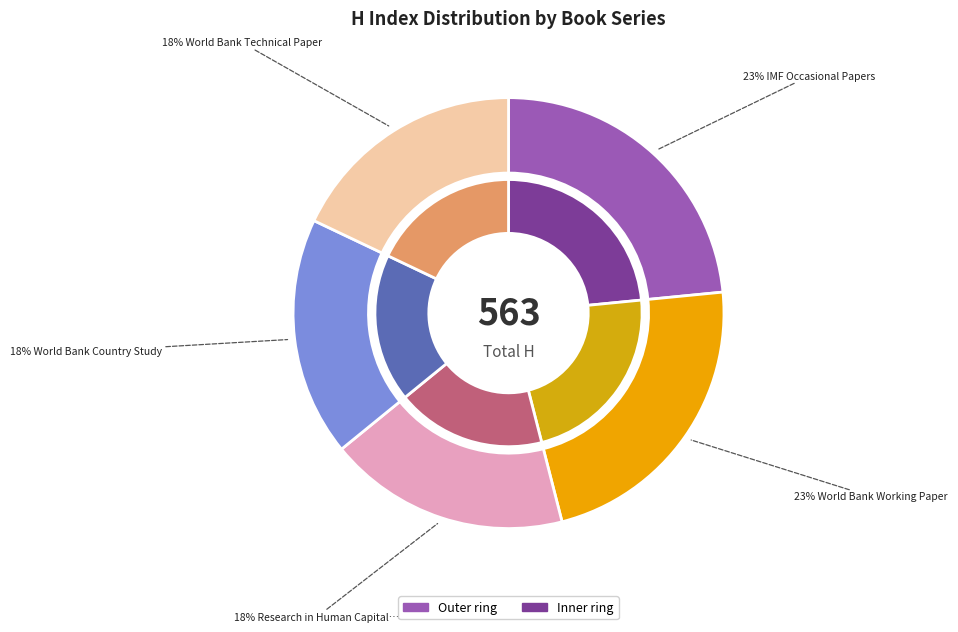

Which category has the biggest portion of the pie?

IMF Occasional Papers